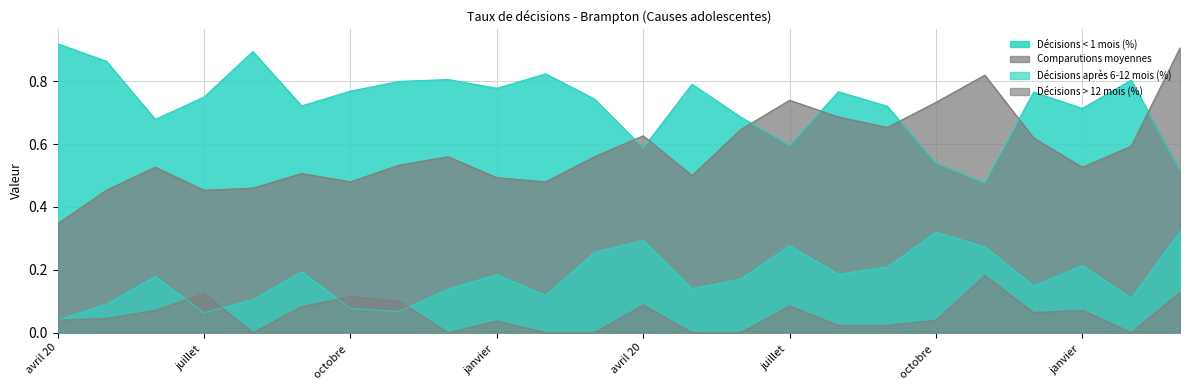

Reading right to left, extract all data points from this chart.

Décisions < 1 mois (%): 0.5	0.8	0.7	0.8	0.5	0.5	0.7	0.8	0.6	0.7	0.8	0.6	0.7	0.8	0.8	0.8	0.8	0.8	0.7	0.9	0.8	0.7	0.9	0.9
Comparutions moyennes: 0.9	0.6	0.5	0.6	0.8	0.7	0.7	0.7	0.7	0.6	0.5	0.6	0.6	0.5	0.5	0.6	0.5	0.5	0.5	0.5	0.5	0.5	0.5	0.3
Décisions après 6-12 mois (%): 0.3	0.1	0.2	0.1	0.3	0.3	0.2	0.2	0.3	0.2	0.1	0.3	0.3	0.1	0.2	0.1	0.1	0.1	0.2	0.1	0.1	0.2	0.1	0.0
Décisions > 12 mois (%): 0.1	0.0	0.1	0.1	0.2	0.0	0.0	0.0	0.1	0.0	0.0	0.1	0.0	0.0	0.0	0.0	0.1	0.1	0.1	0.0	0.1	0.1	0.0	0.0